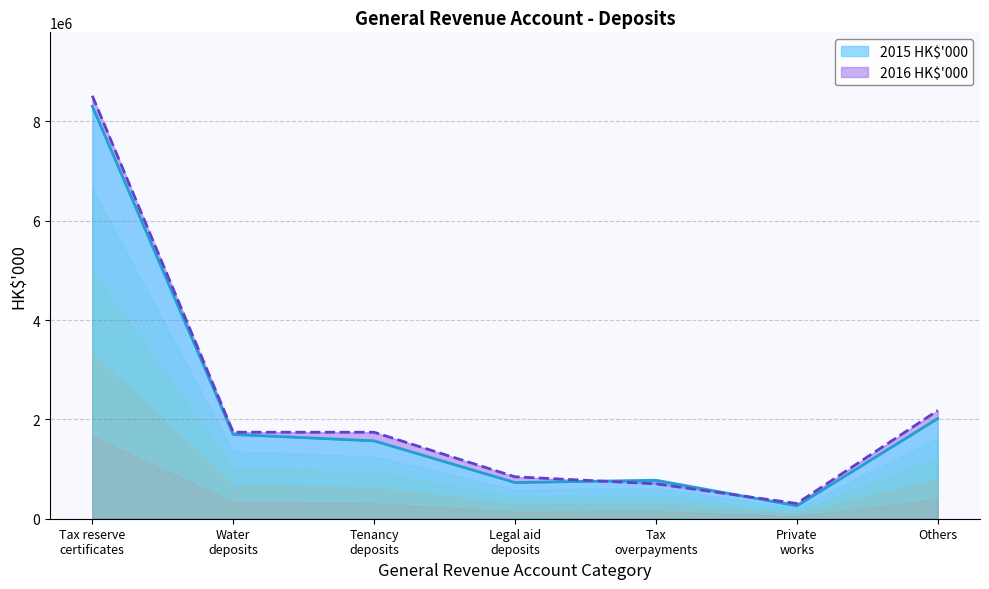

Reading left to right, transcribe all the data shown in this chart.

2016 HK$'000: 8515928	1741895	1741352	844047	703166	307030	2179438
2015 HK$'000: 8305070	1697164	1568157	728361	775144	258840	2017898